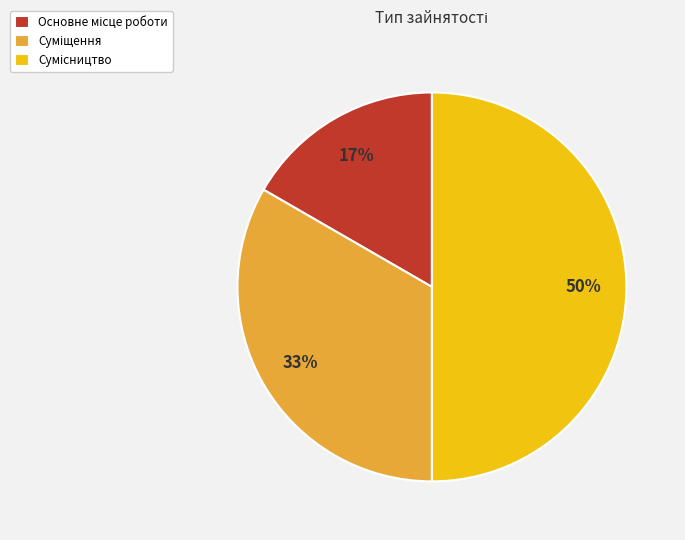

To the nearest percent, what is the average slice percentage?

33%